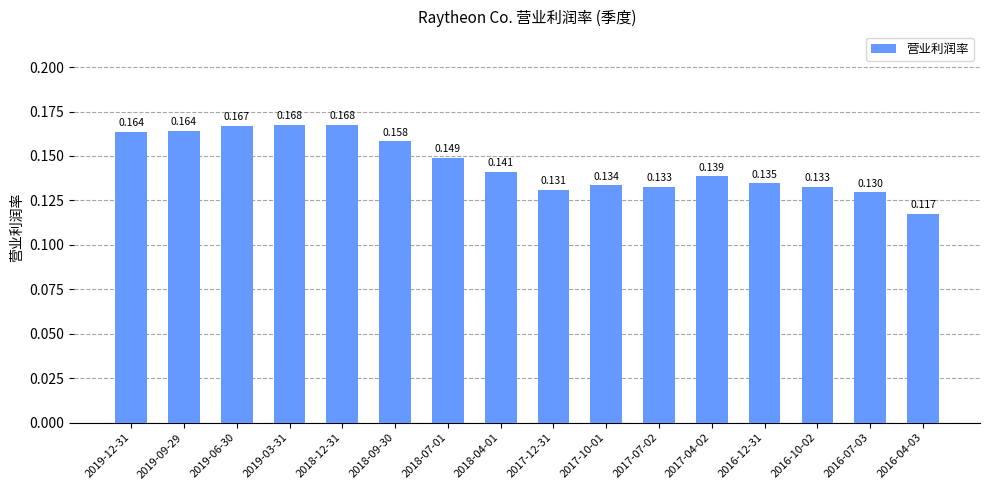

What is the label of the 13th bar from the right?

2019-03-31